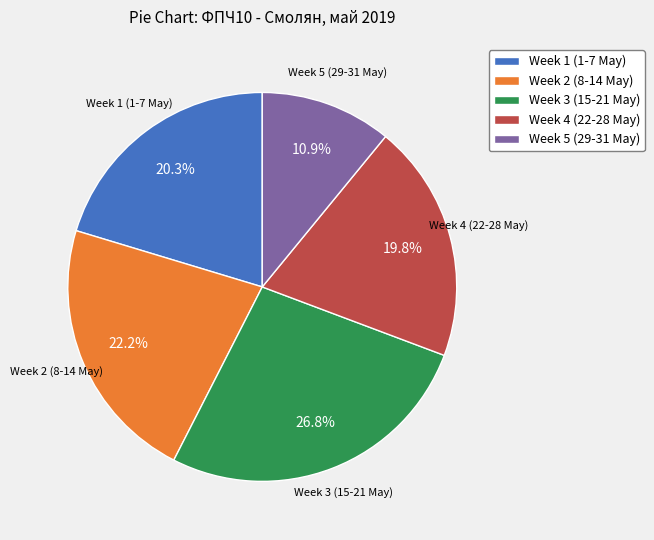

What is the ratio of the value at Week 1 (1-7 May) to the value at Week 4 (22-28 May)?

1.0